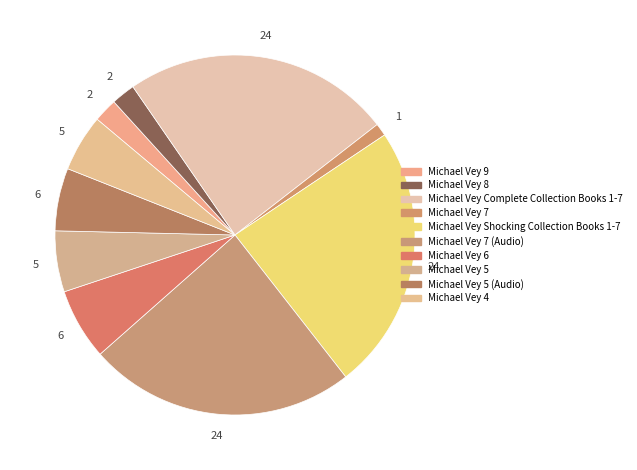

Do Michael Vey 7 and Michael Vey Shocking Collection Books 1-7 together represent more than half of the pie?

No